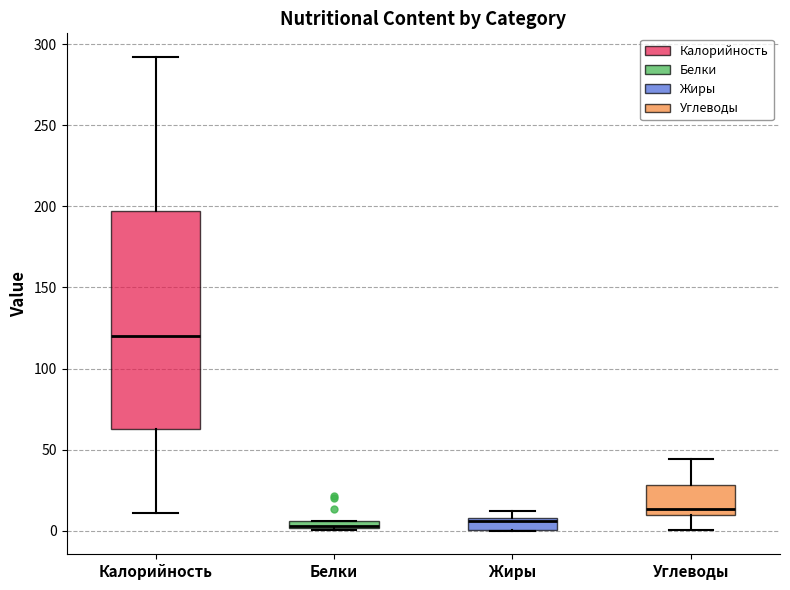

Where does the median line of the box for Жиры sit on the y-axis? The values are not printed on the chart, so give them approximately, as read against the axis.

5